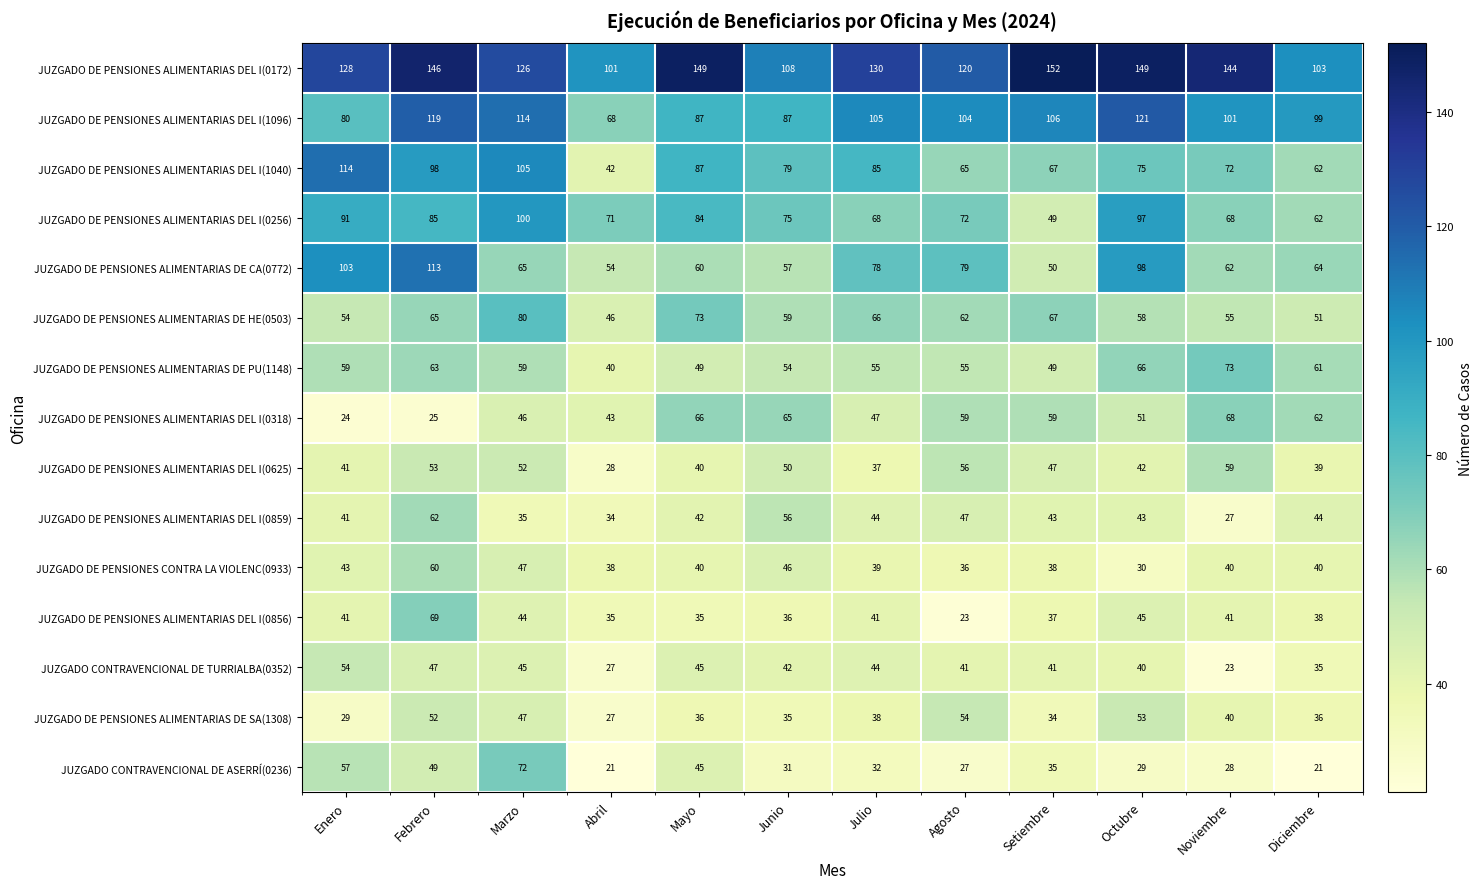

Which series changed the most between Abril and Noviembre?

JUZGADO DE PENSIONES ALIMENTARIAS DEL I(0172)